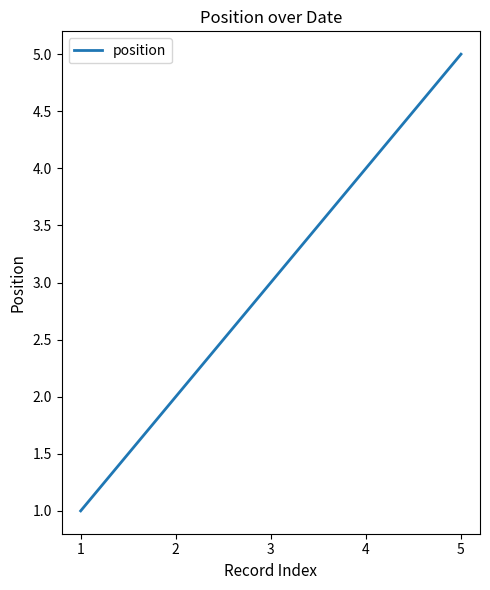

Reading right to left, what are all the values shown in this chart?

5	4	3	2	1